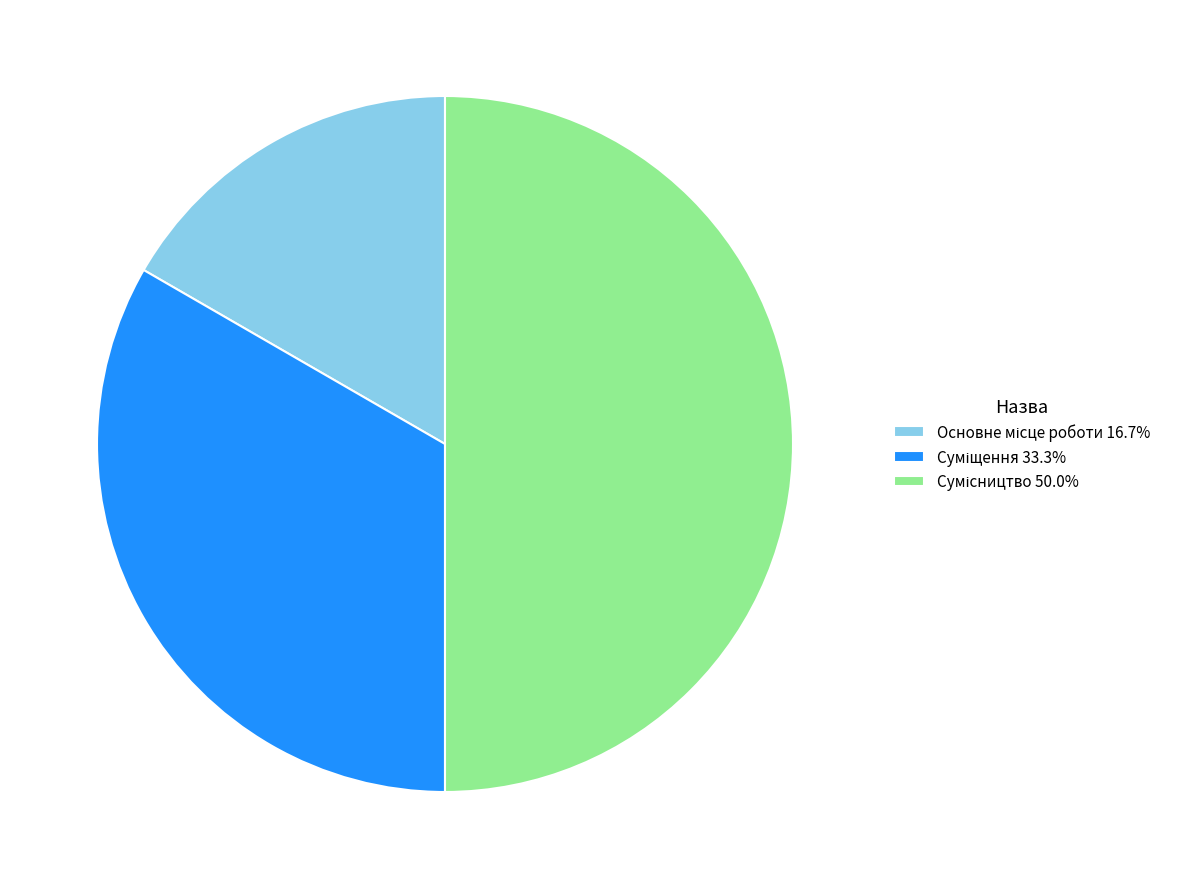

What portion of the pie excludes Основне місце роботи?

83.3%